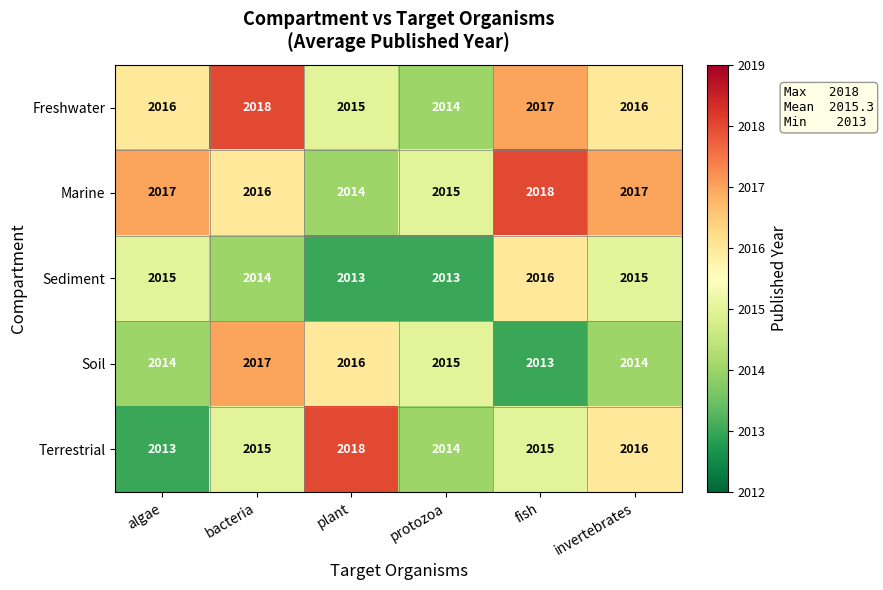

What is the minimum value shown in the chart?

2013